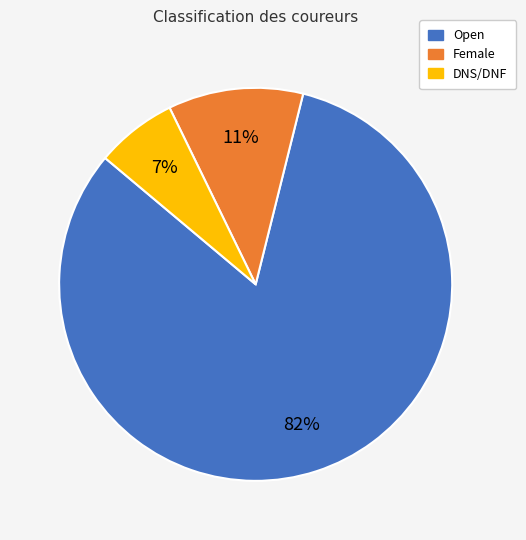

Do DNS/DNF and Open together represent more than half of the pie?

Yes